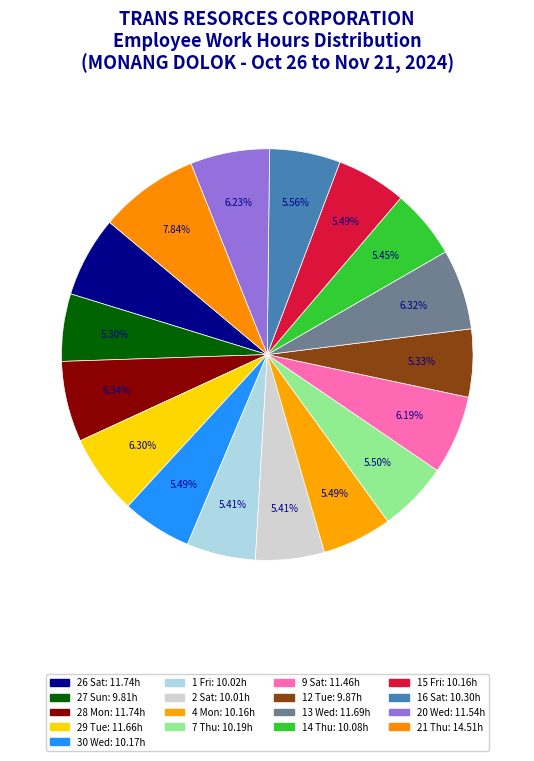

Count the number of slices in the pie.

17